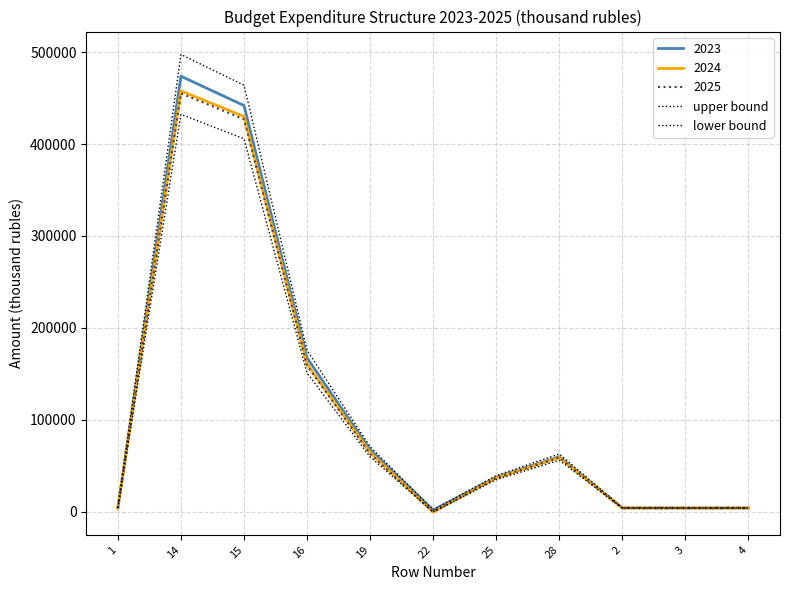

Does the chart display data point markers on the line(s)?

No